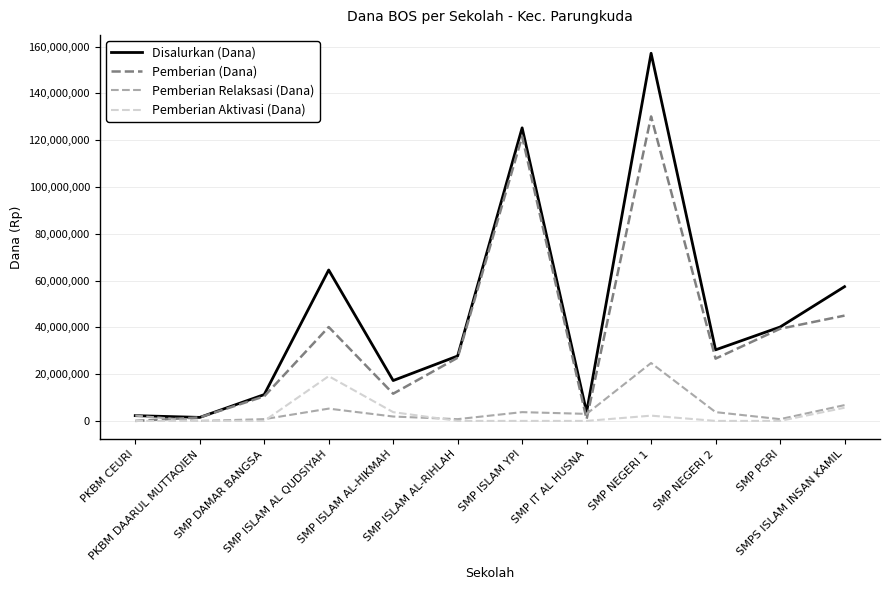

What is the maximum value for Pemberian Relaksasi (Dana)?

24750000